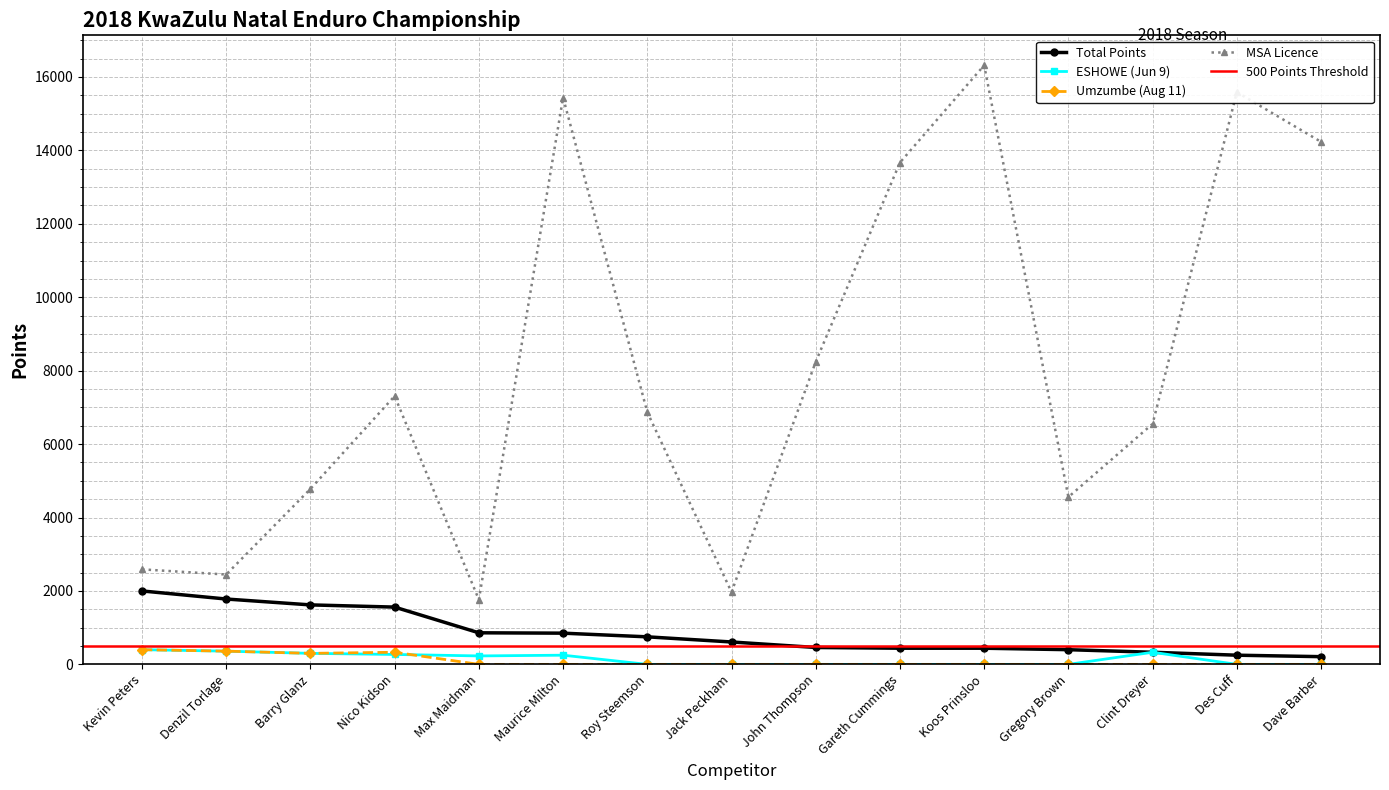

What is the label of the 14th point from the left?

Des Cuff